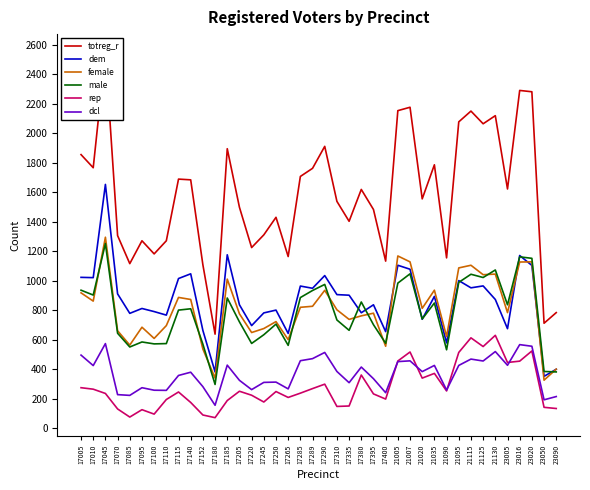

The value of totreg_r at 17289 is 1763. True or false?

True